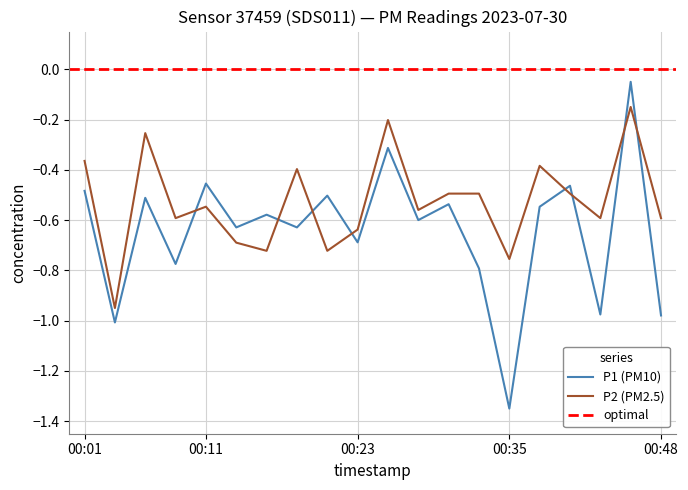

Which series has the largest range (max minus min)?

P1